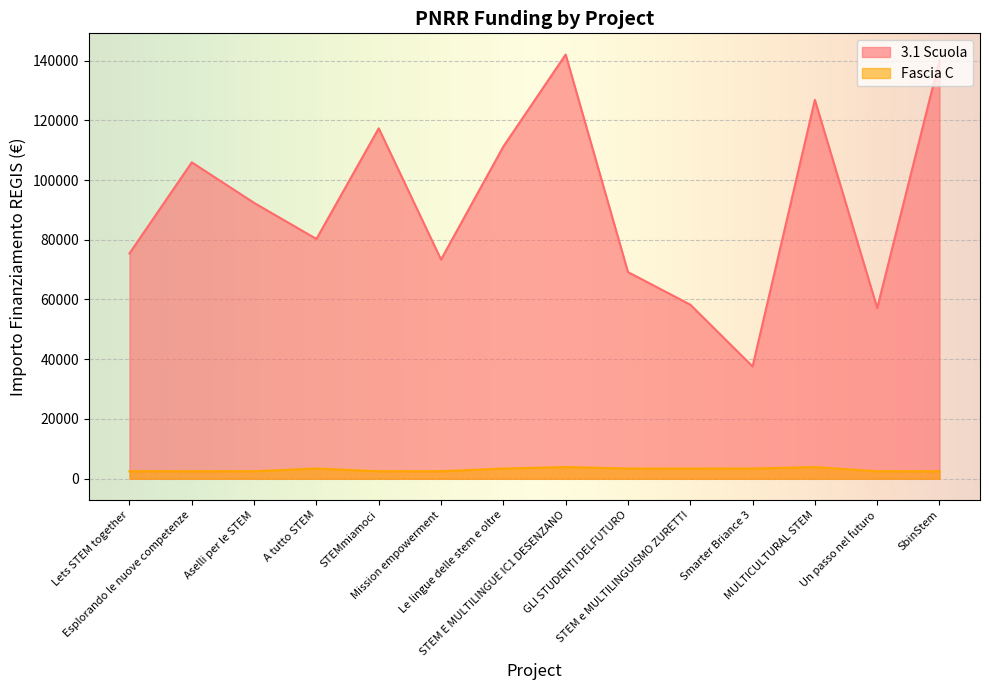

True or false: Fascia C has a value of 2498.0 at Mission empowerment.

True